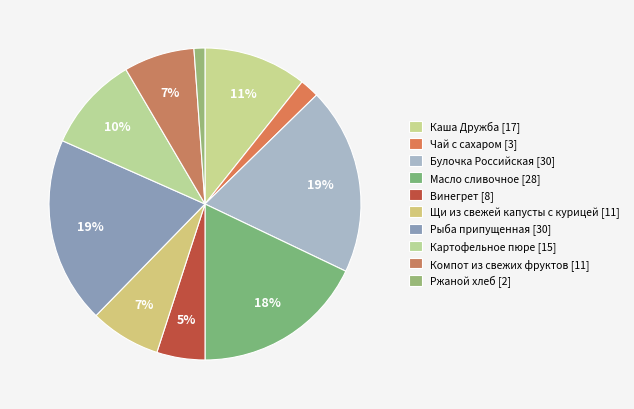

Combined, do Картофельное пюре and Компот из свежих фруктов account for over 50%?

No